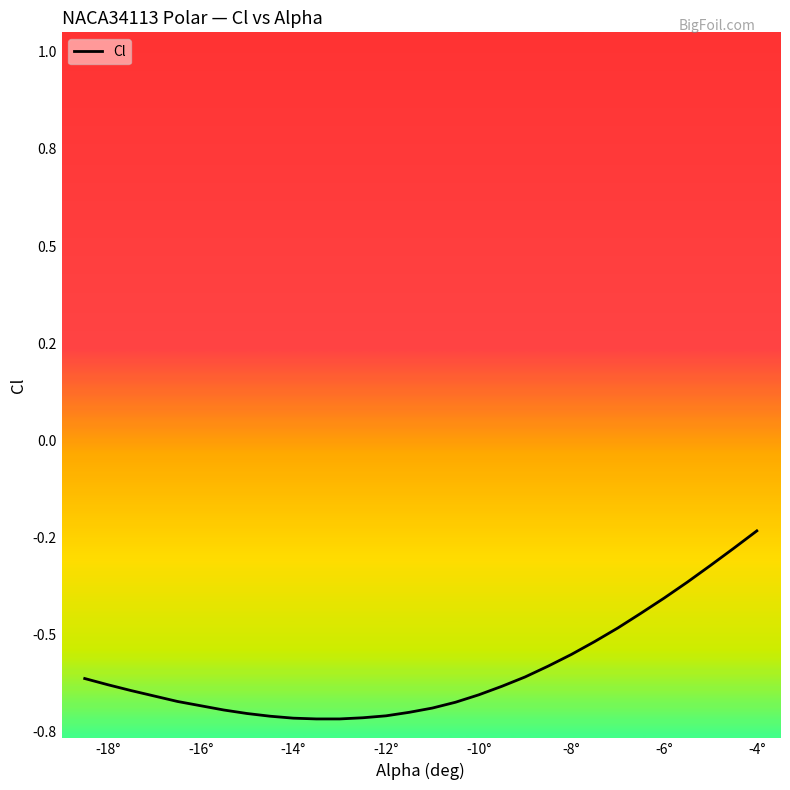

How many lines are shown in the chart?

1